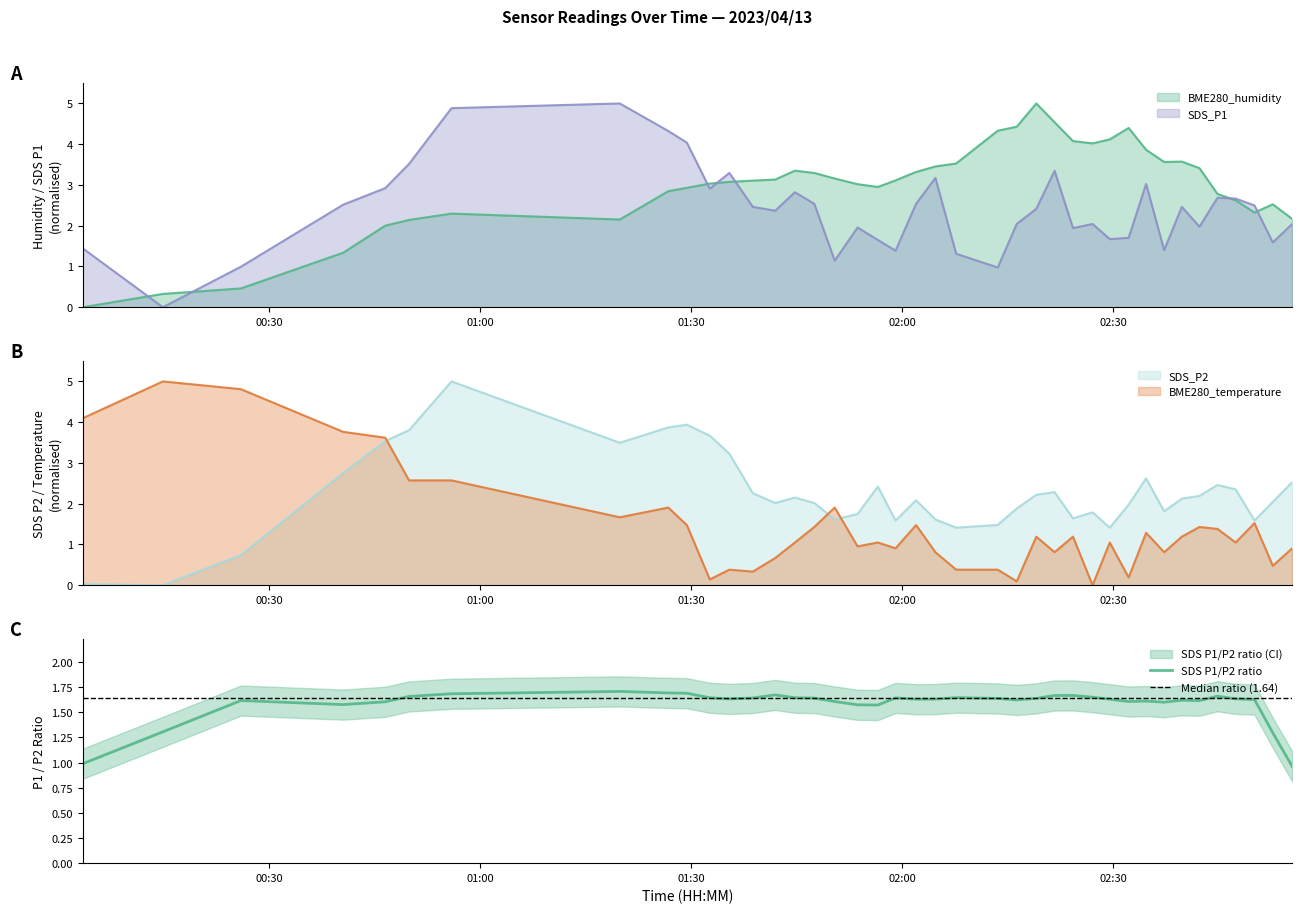

What is the sum of all BME280_temperature values?

57.9